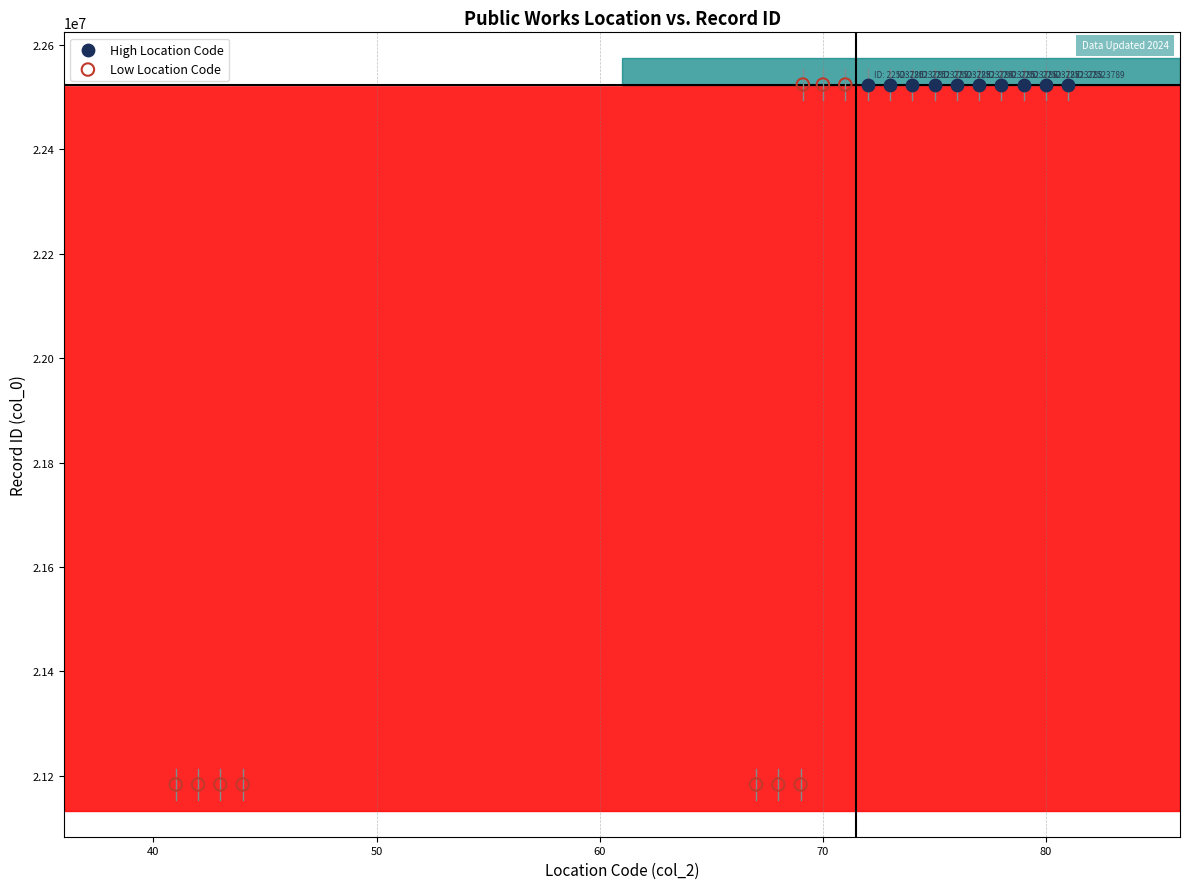

Which series contains the lowest Y value?

Low Location Code